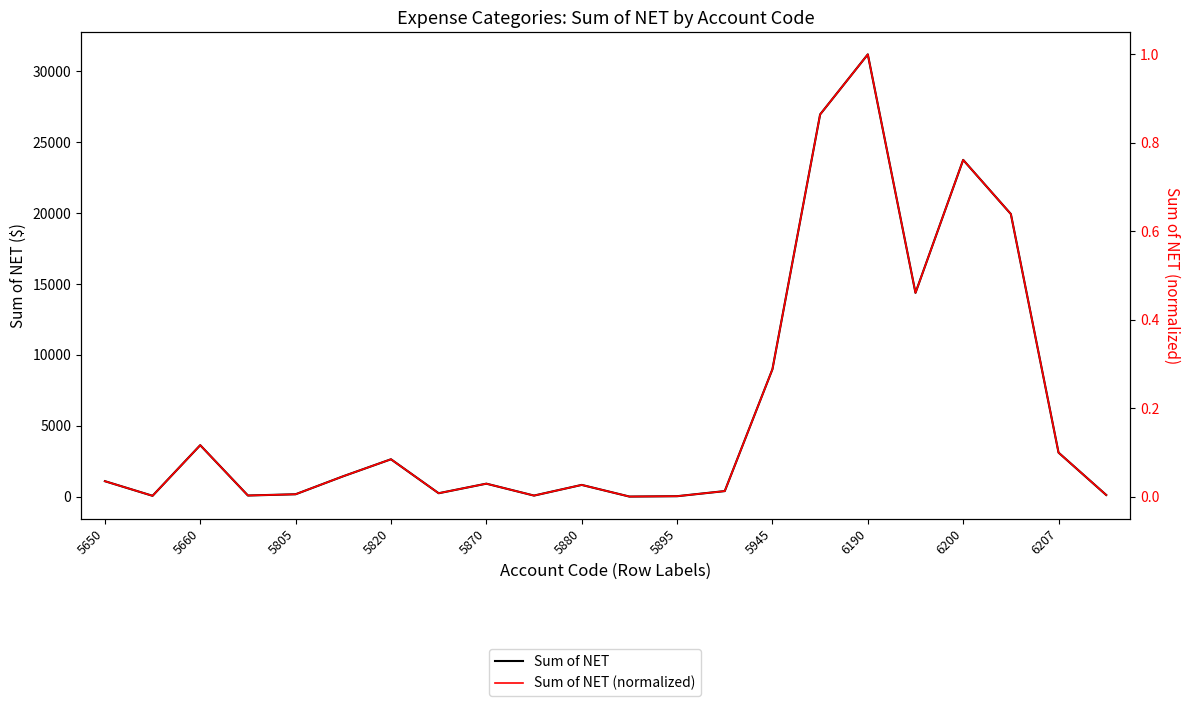

True or false: Sum of NET and Sum of NET (normalized) intersect in this chart.

False